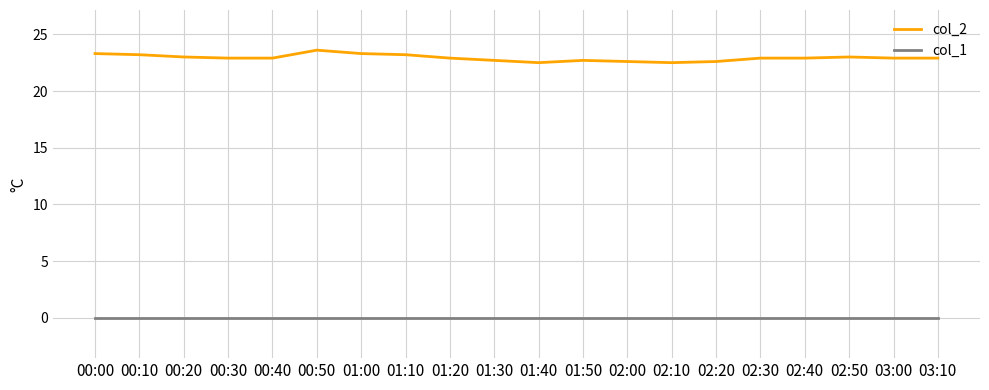

What is the average value of the col_2 series?

22.9